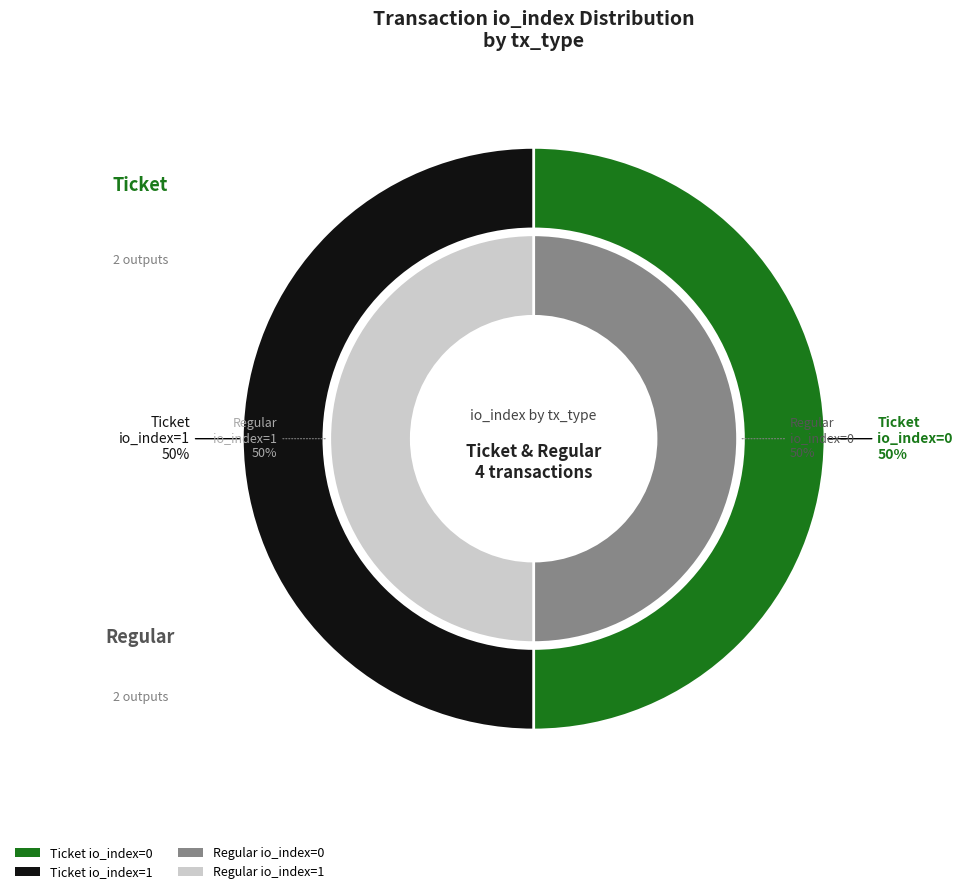

Is it true that Ticket (io_index 1) is 50% of the pie?

True